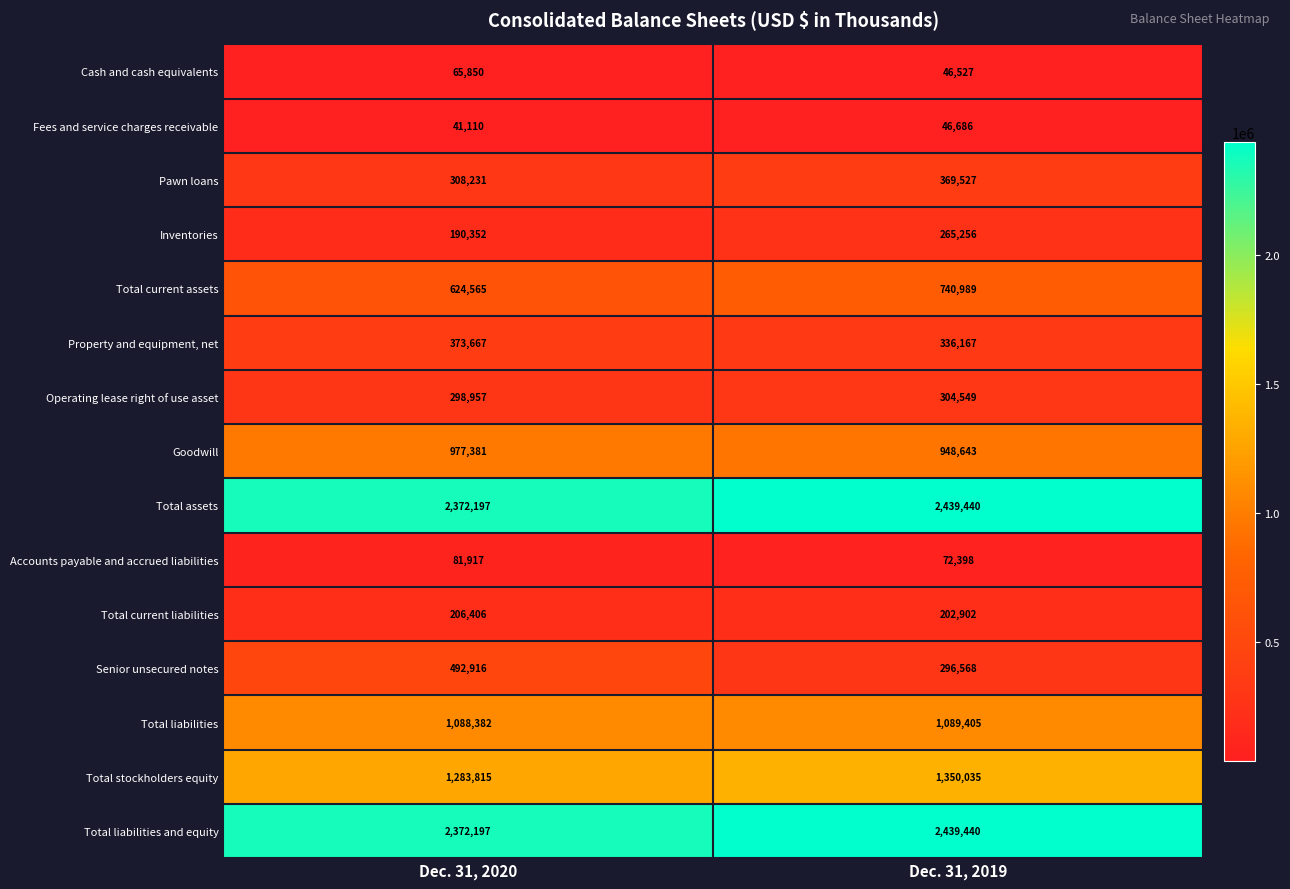

Rank the categories by Total stockholders equity value from lowest to highest.

Dec. 31, 2020, Dec. 31, 2019